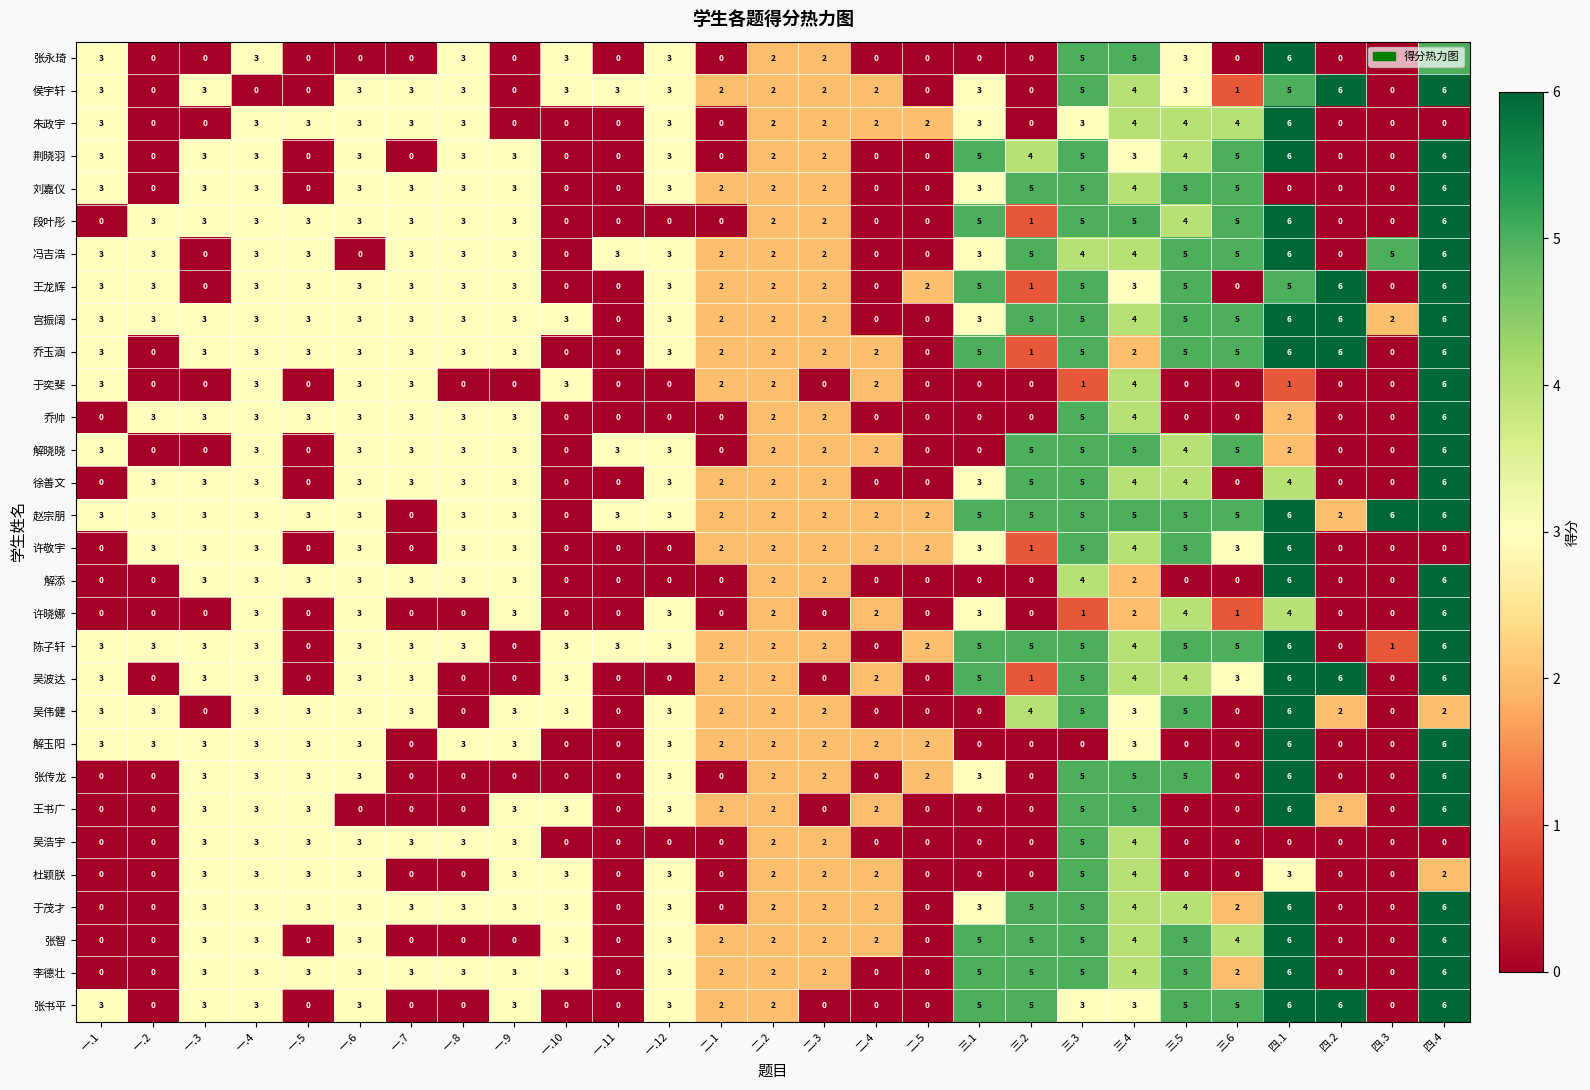

What is the total value across all series at 二.2?

60